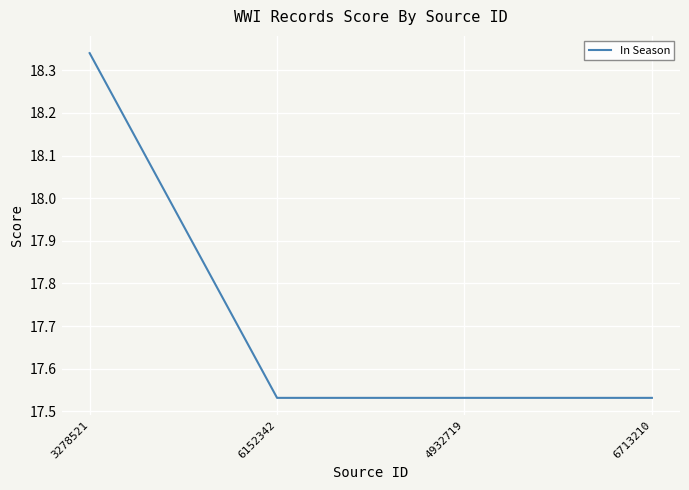

What is the average value?

17.7